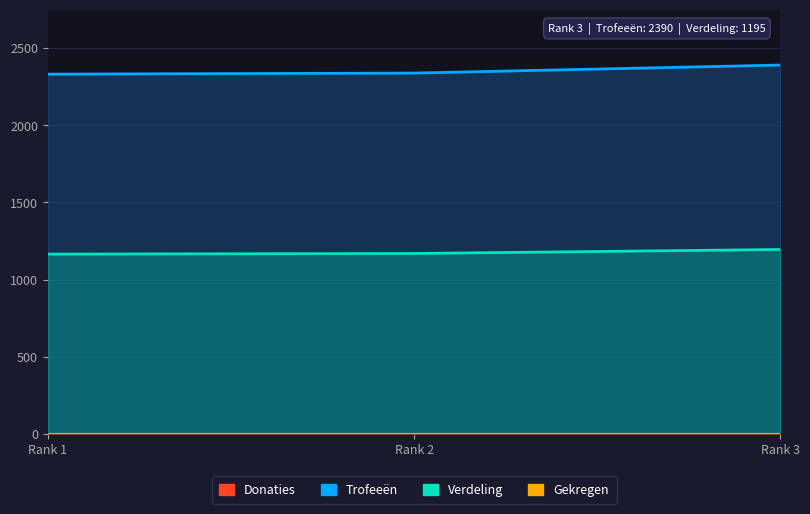

How many data points in Verdeling are less than 1169?

1